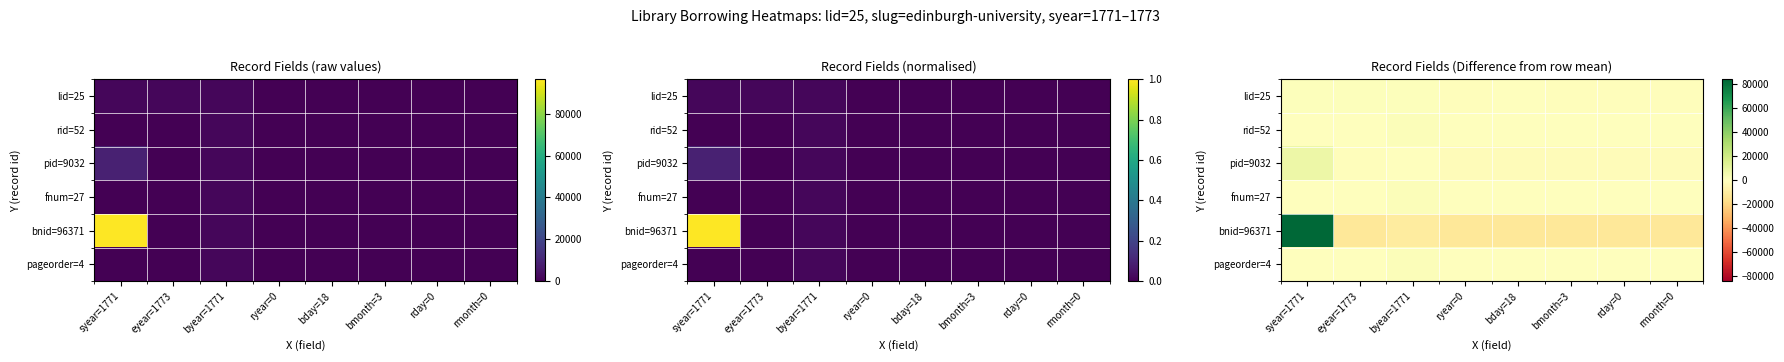

Between rday=0 and bday=18, which is larger?

bday=18